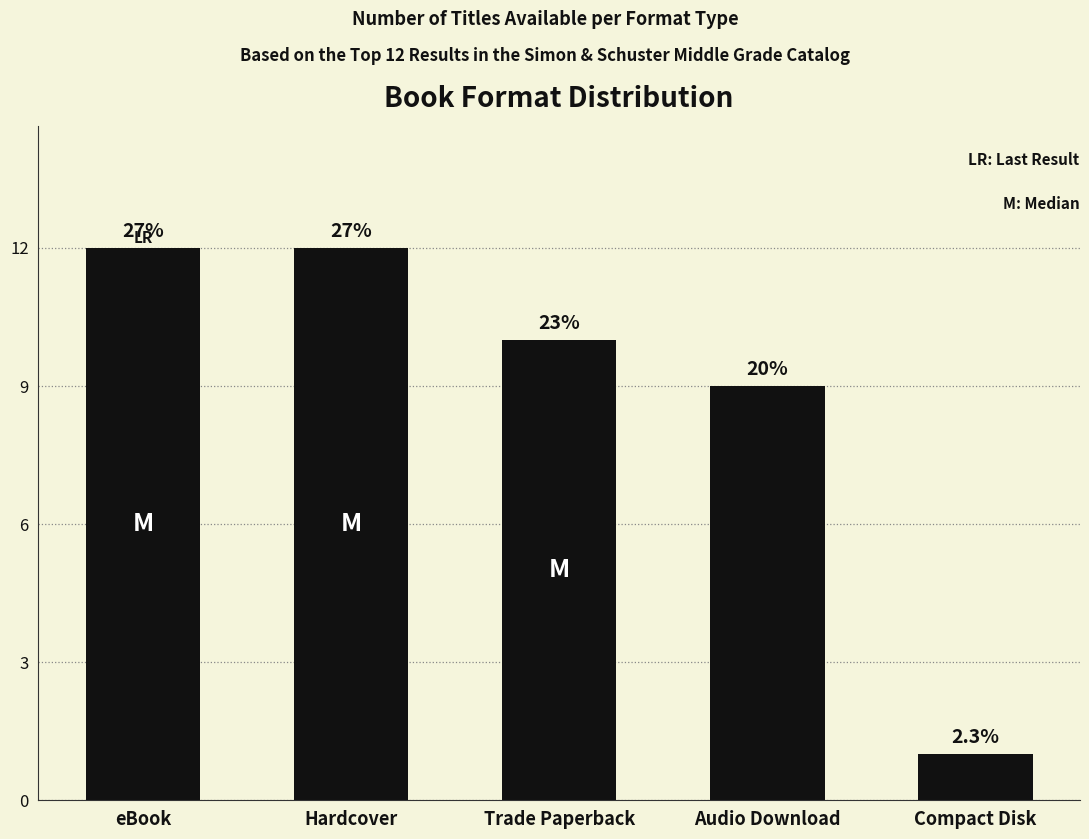

Count the number of values greater than 10.

2